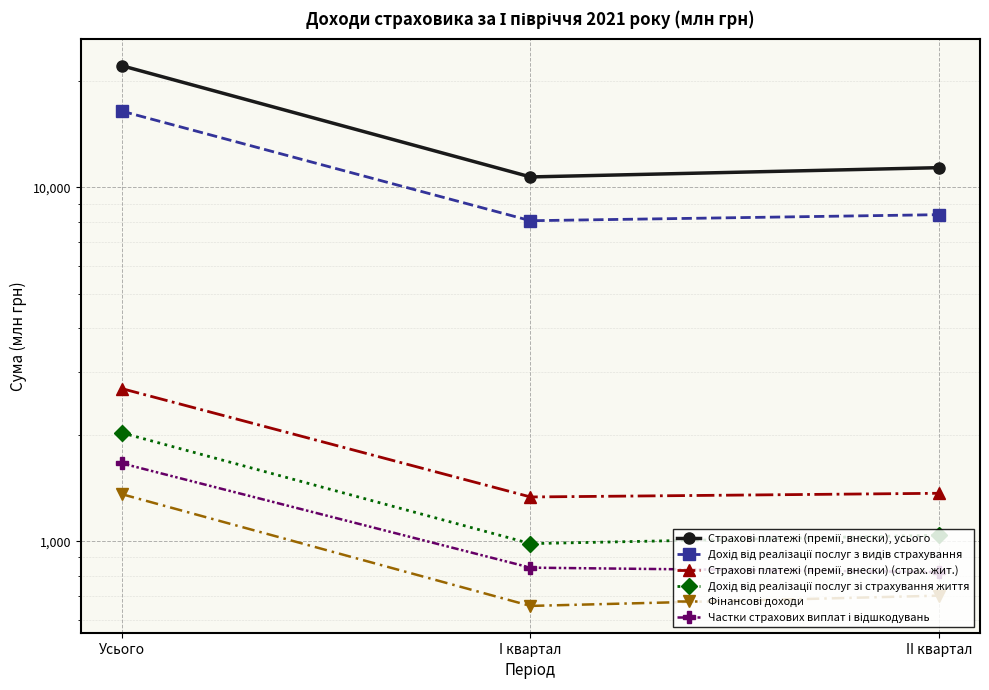

Reading left to right, transcribe all the data shown in this chart.

Страхові платежі (премії, внески), усього: Усього=22079.8	I квартал=10706.7	II квартал=11373.1
Дохід від реалізації послуг з видів страхування: Усього=16427.8	I квартал=8052.1	II квартал=8375.7
Страхові платежі (премії, внески) (страх. жит.): Усього=2700.0	I квартал=1333.8	II квартал=1366.2
Дохід від реалізації послуг зі страхування життя: Усього=2024.5	I квартал=984.4	II квартал=1040.0
Фінансові доходи: Усього=1358.1	I квартал=656.4	II квартал=701.8
Частки страхових виплат і відшкодувань: Усього=1659.9	I квартал=842.0	II квартал=817.9